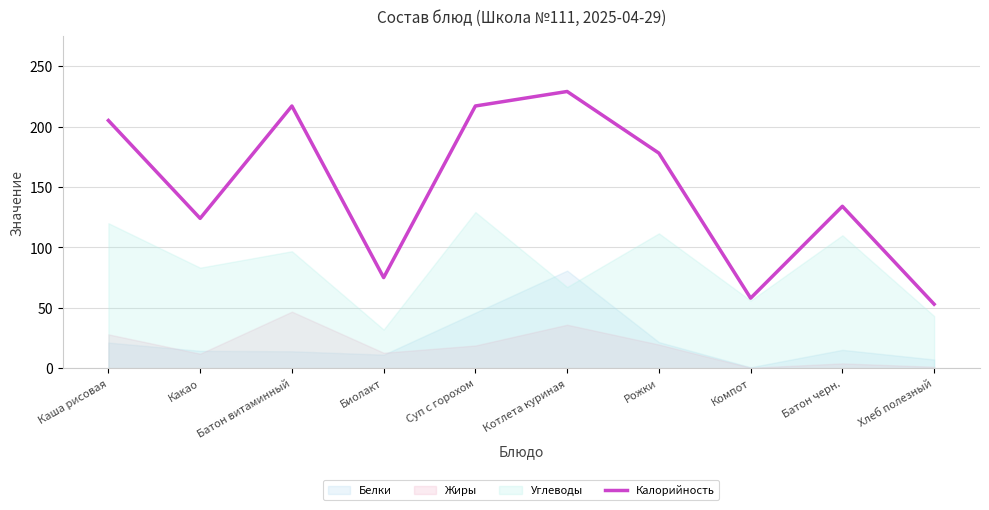

The value at Батон витаминный is 217. True or false?

True